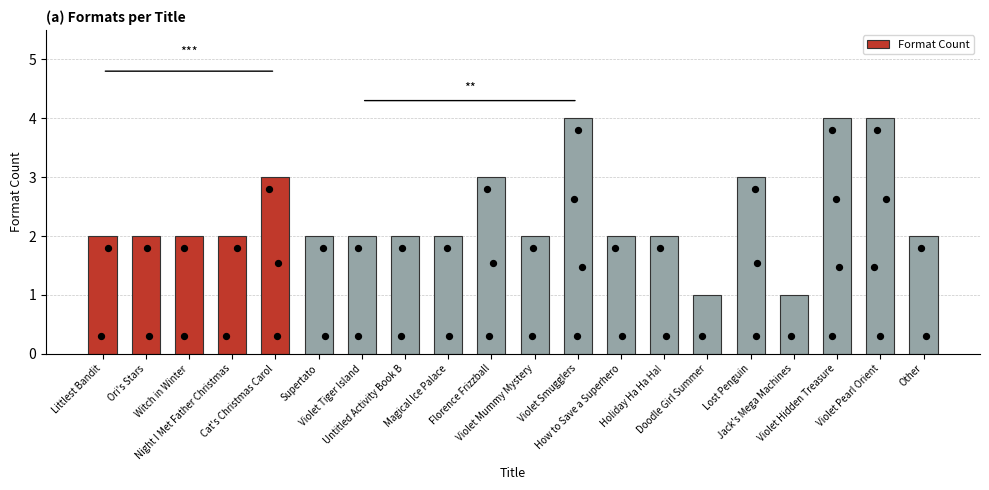

Between Littlest Bandit and Night I Met Father Christmas, which is larger?

Littlest Bandit